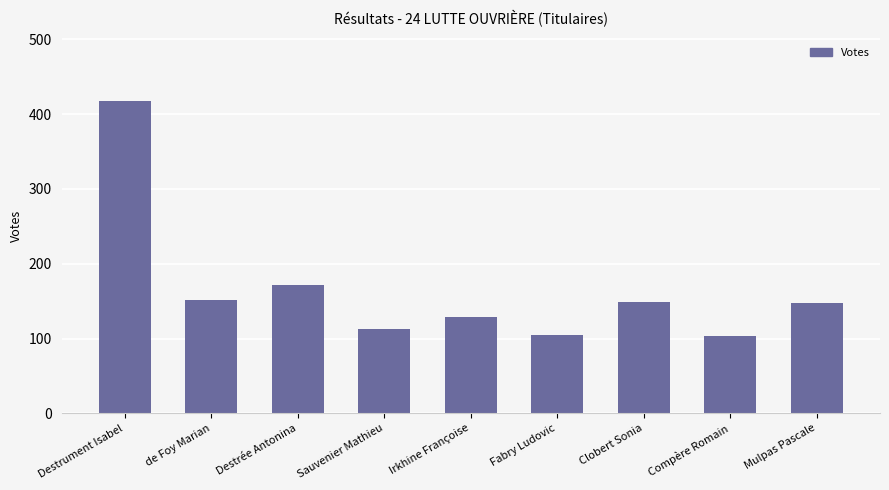

What is the minimum value shown in the chart?

104